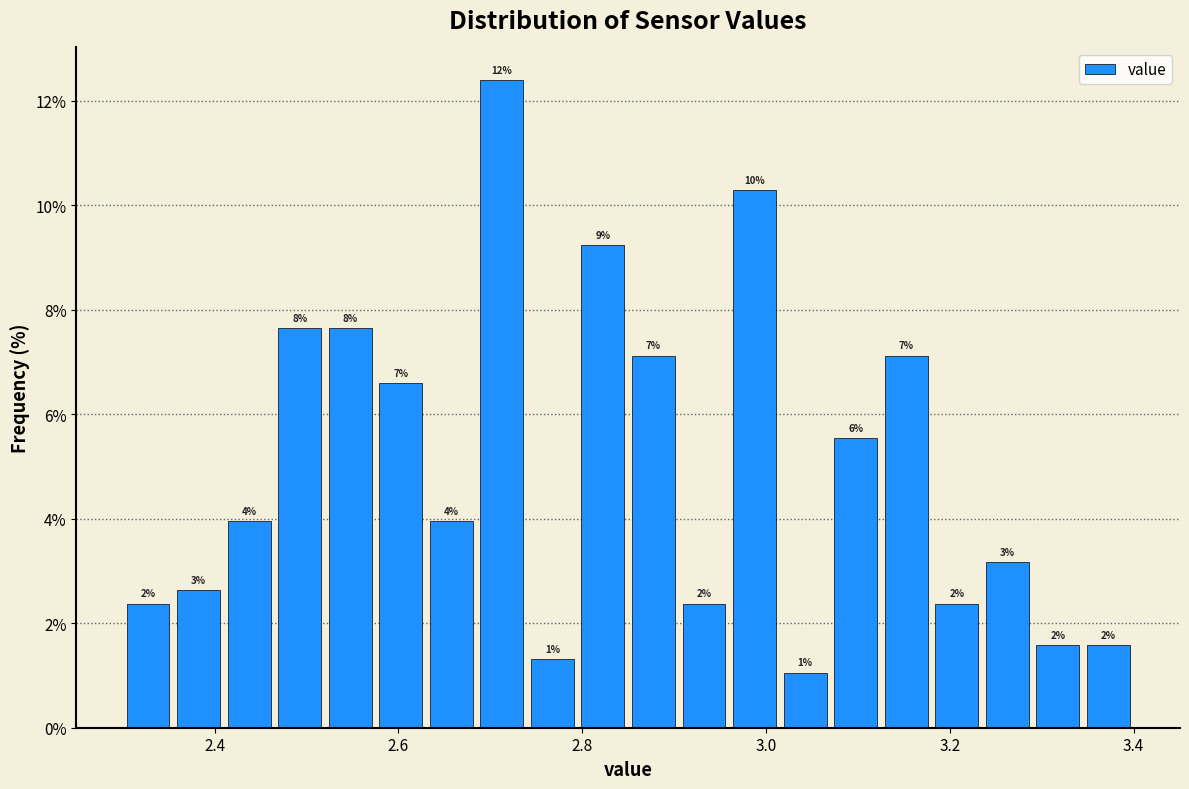

Read against the x-axis, roughly where is the centre of the tallest bar?

2.72